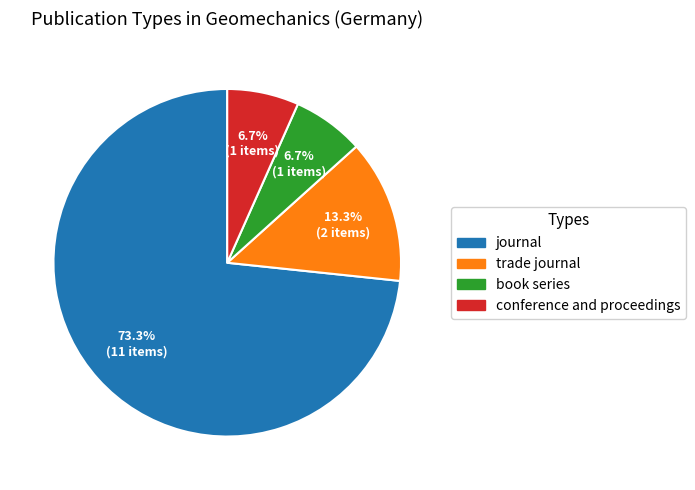

To the nearest percent, what percentage of the pie is conference and proceedings?

7%